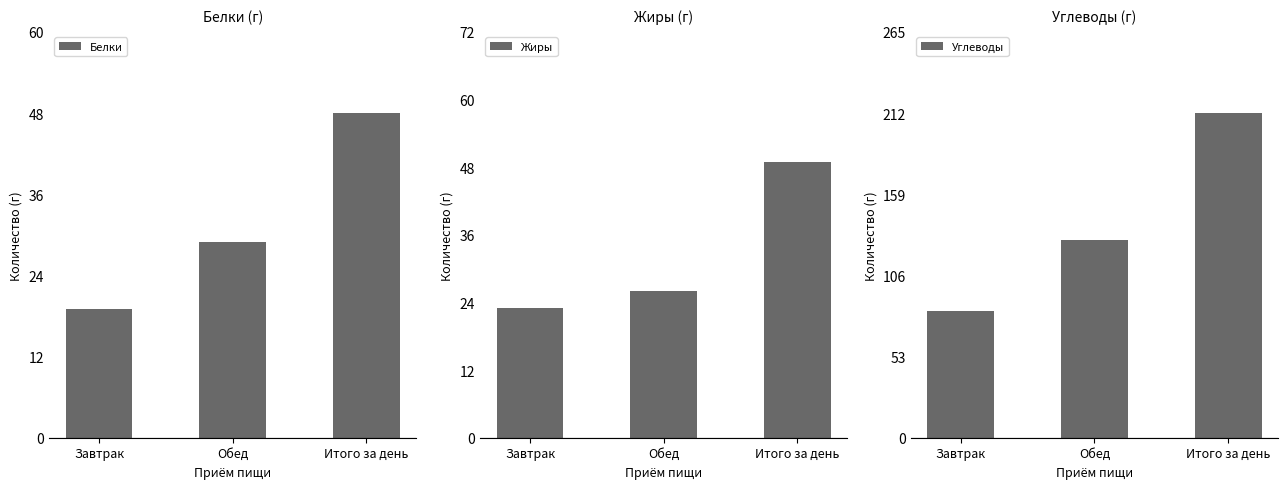

Reading left to right, transcribe all the data shown in this chart.

Белки: 19	29	48
Жиры: 23	26	49
Углеводы: 83	129	212